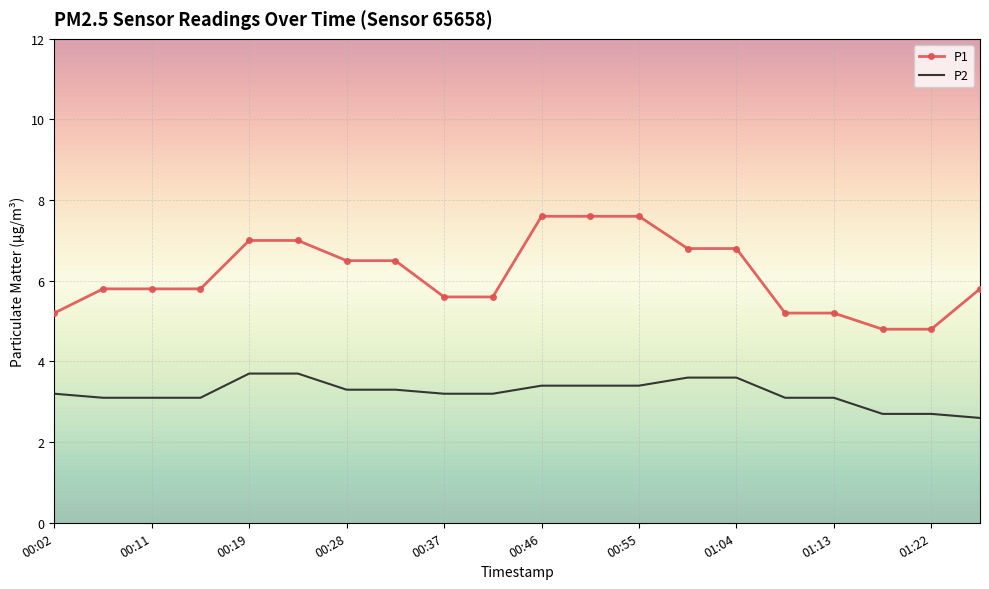

Which series has the largest total across all categories?

P1